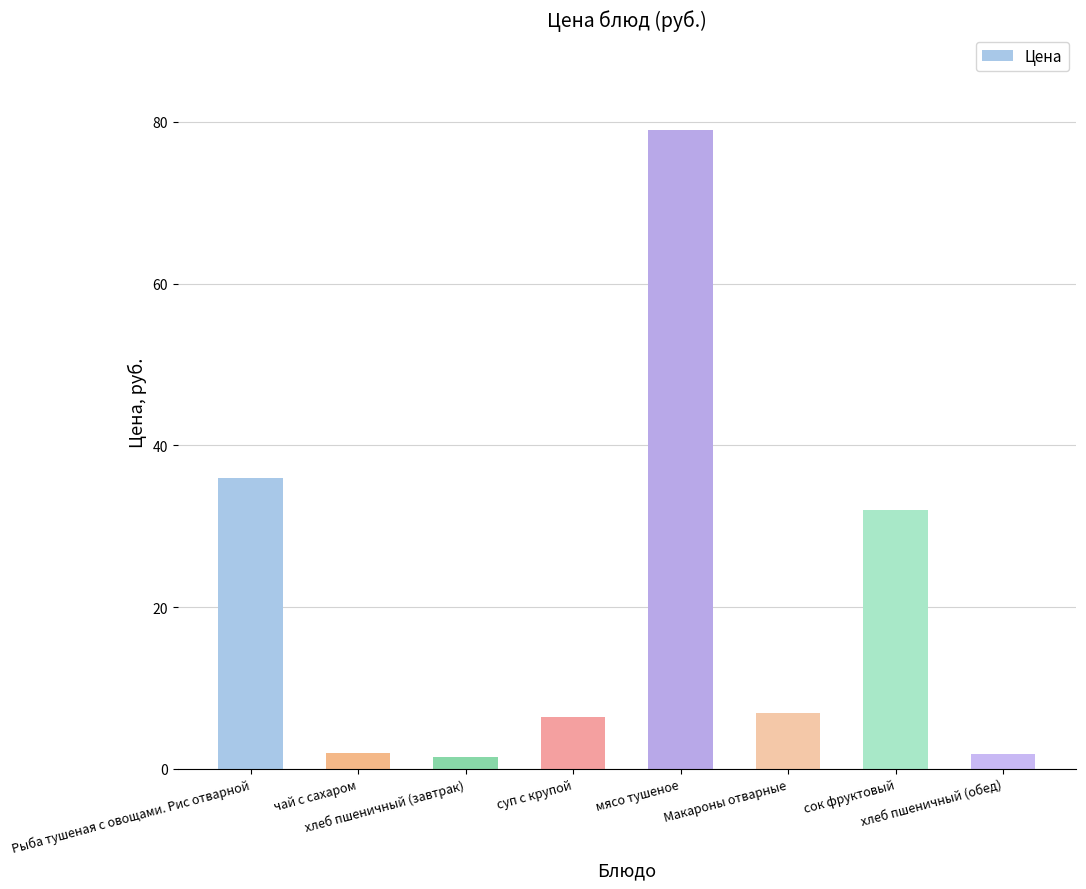

What is the difference between the maximum and minimum values?

77.5